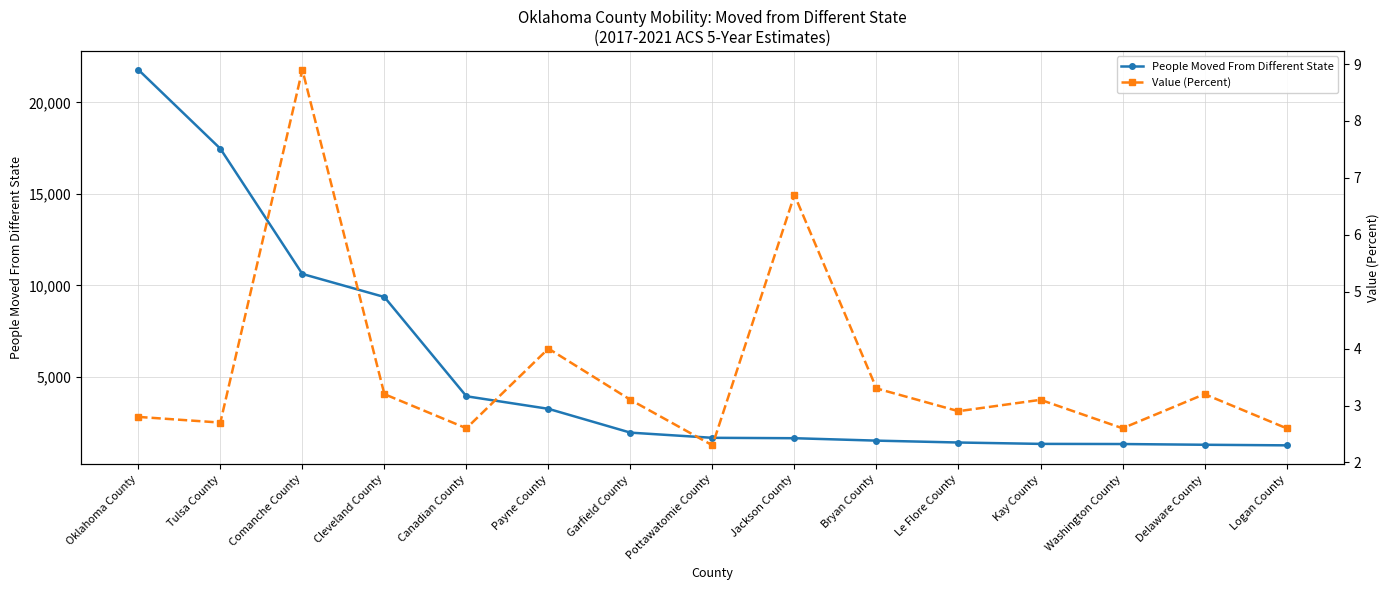

Rank the series by their maximum value, from highest to lowest.

People Moved From Different State, Value (Percent)